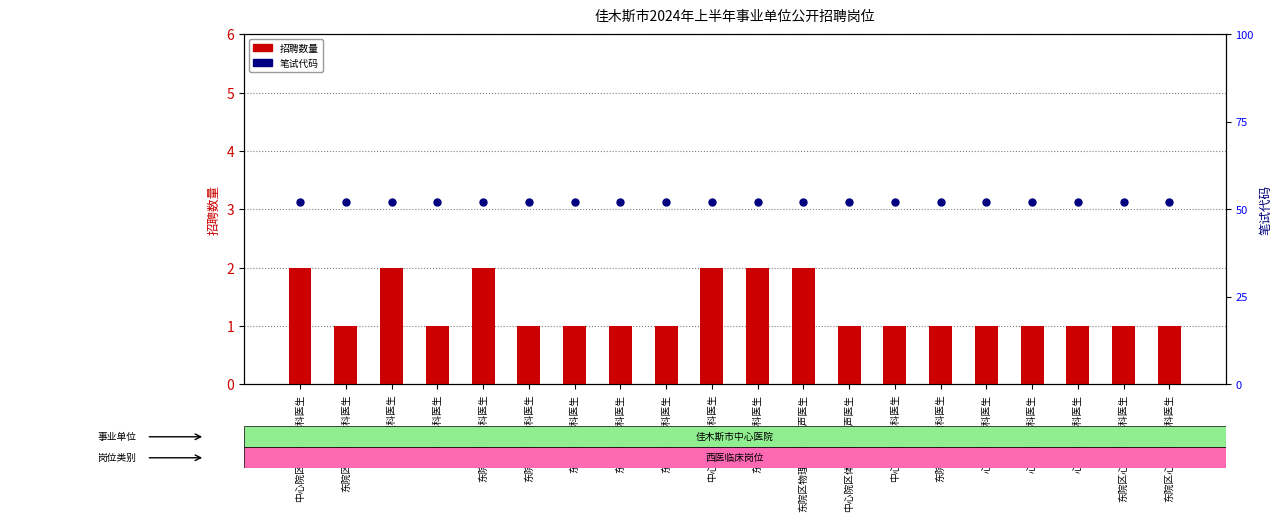

At which category is the sum across all series the highest?

中心院区重症医学科医生